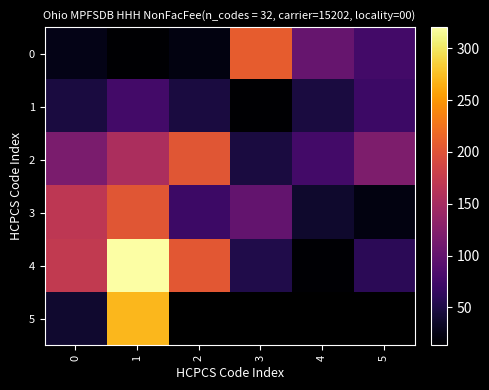

At which label is 2 closest to 124?

5